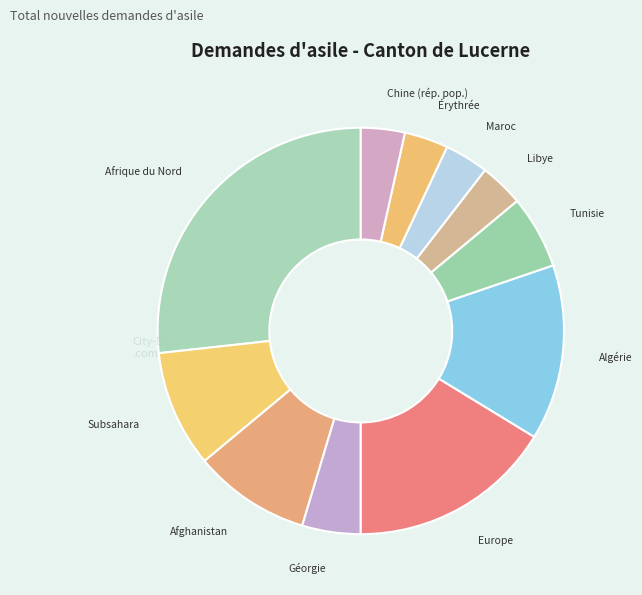

Count the number of slices in the pie.

11